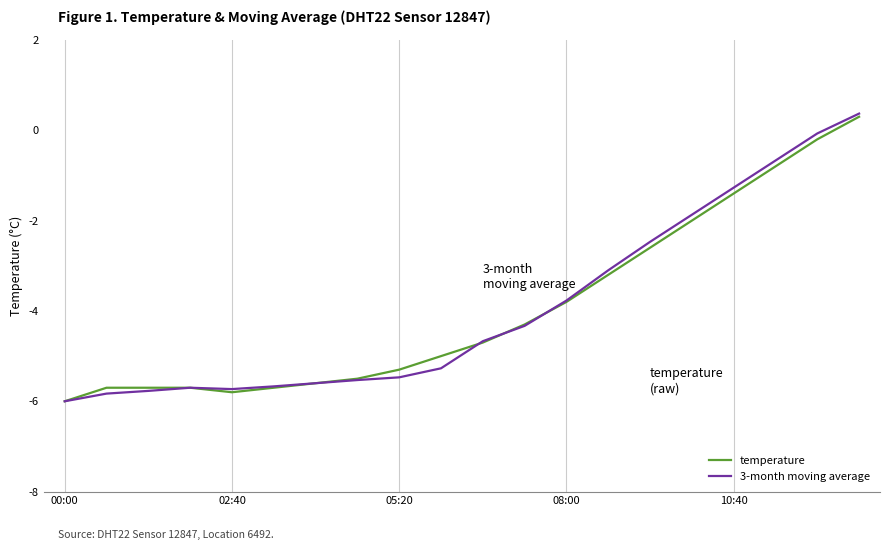

What is the maximum value shown in the chart?

0.4